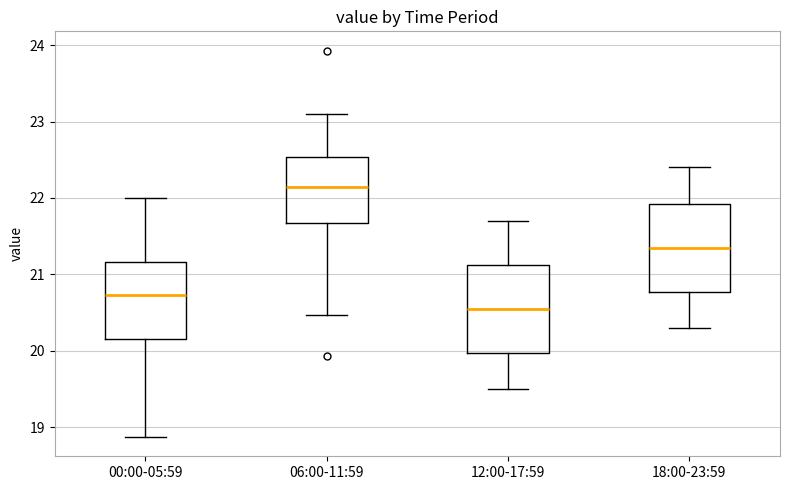

Reading left to right, transcribe this box plot: for each box, give where its median line is, the range the box spans, and where its two whiskers end, as read against the y-axis. The values are not printed on the chart, so give them approximately, as read against the axis.

00:00-05:59: median 20.7, box 20.2 to 21.2, whiskers 18.9 to 22.0
06:00-11:59: median 22.2, box 21.7 to 22.5, whiskers 20.5 to 23.1
12:00-17:59: median 20.6, box 20.0 to 21.1, whiskers 19.5 to 21.7
18:00-23:59: median 21.4, box 20.8 to 21.9, whiskers 20.3 to 22.4